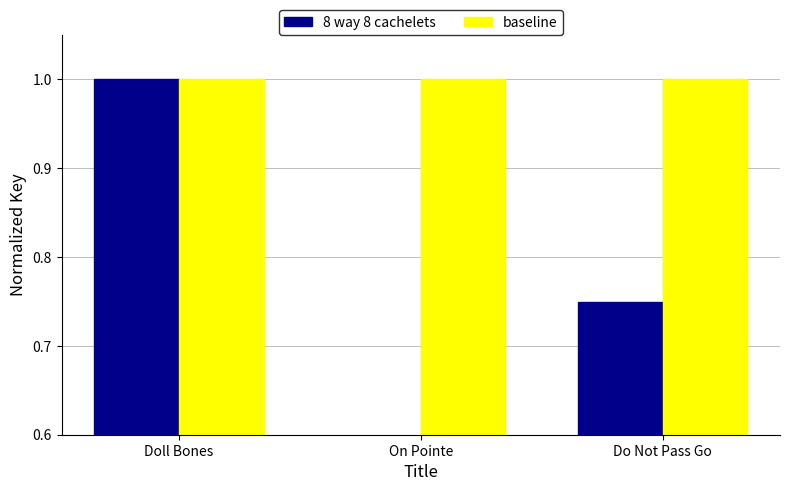

What is the maximum value for baseline?

1.0